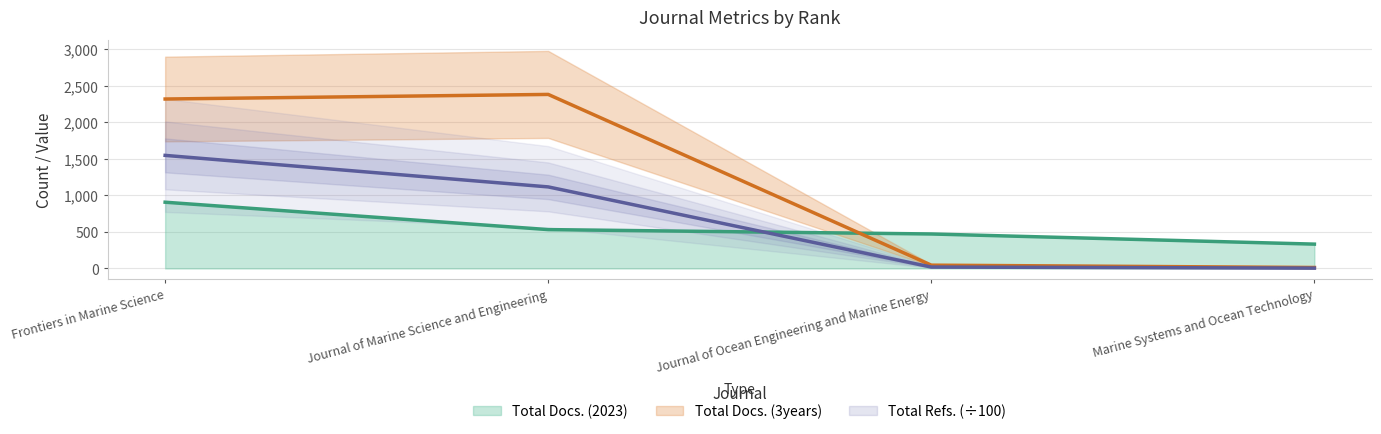

Is it true that Total Docs. (2023) equals 696 at Journal of Marine Science and Engineering?

False